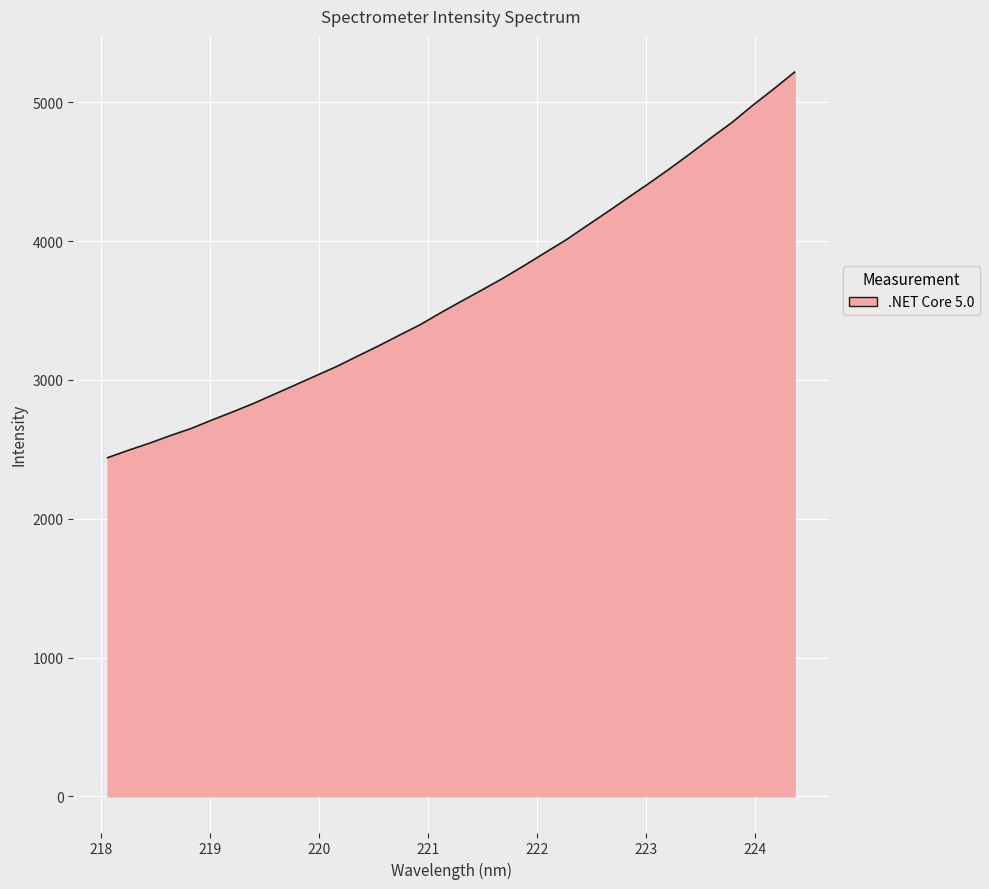

How many lines are shown in the chart?

1